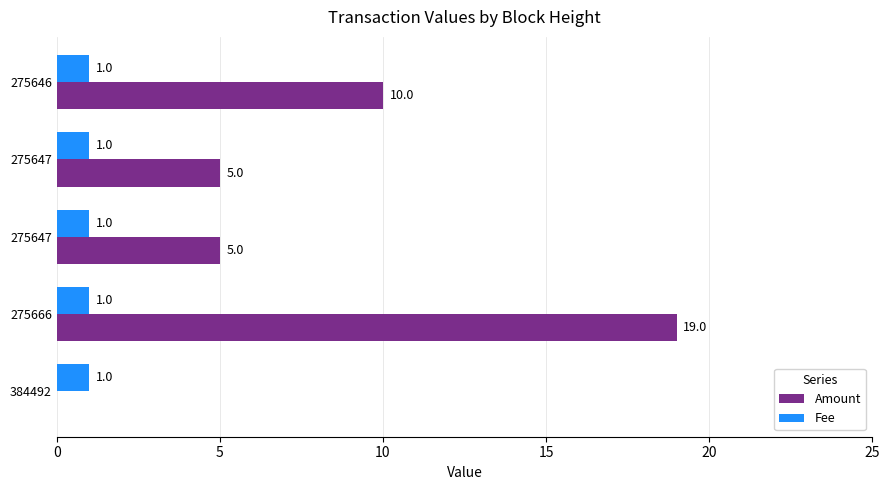

What are all the series names shown in the legend?

Amount, Fee